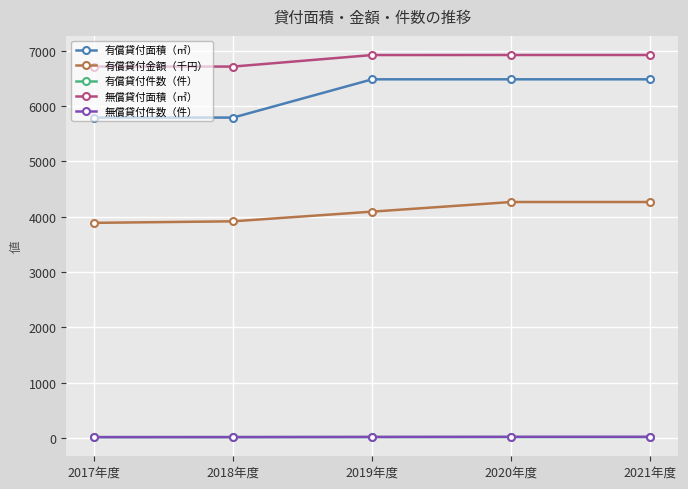

True or false: 無償貸付面積（㎡） has a value of 3660.1 at 2021年度.

False